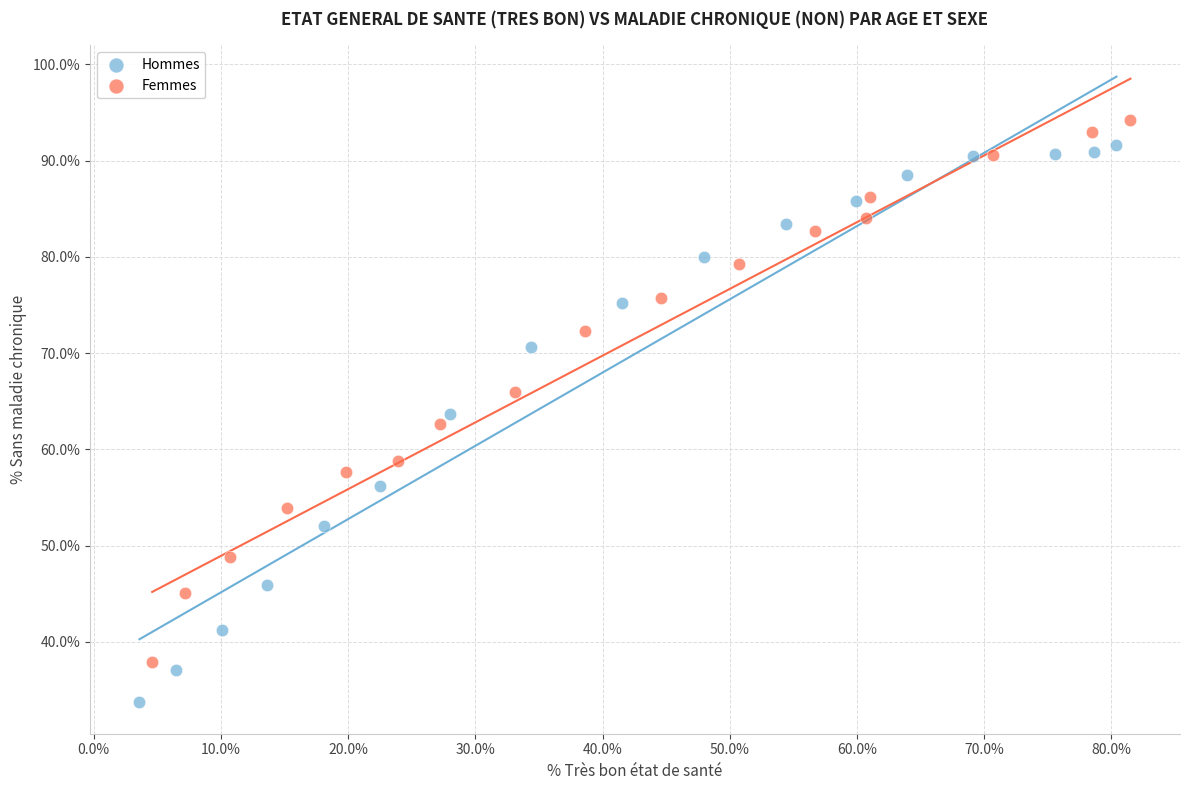

Which series contains the lowest Y value?

Hommes